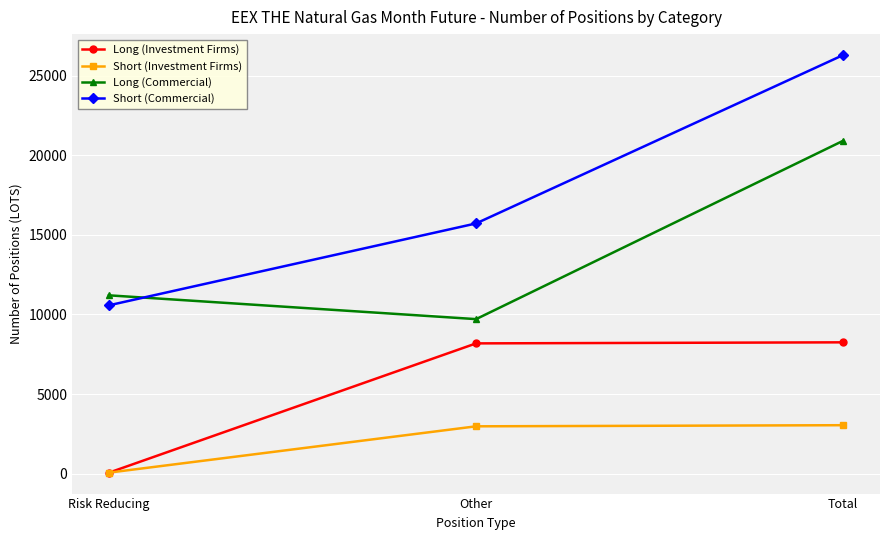

What is the total value across all series at Other?

36587